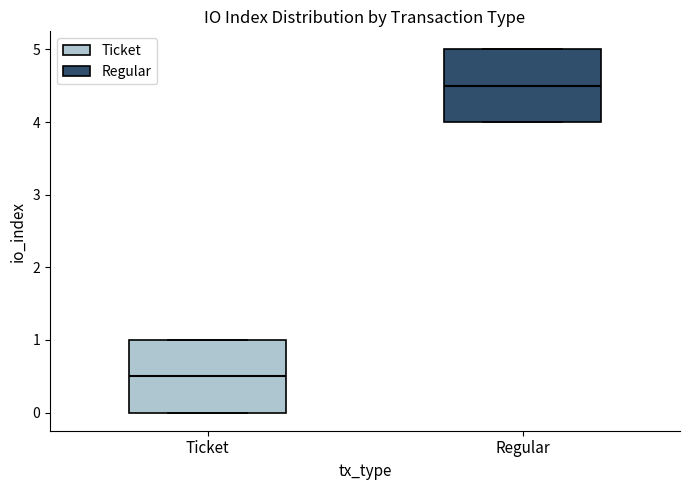

Which box's median line is the highest?

Regular